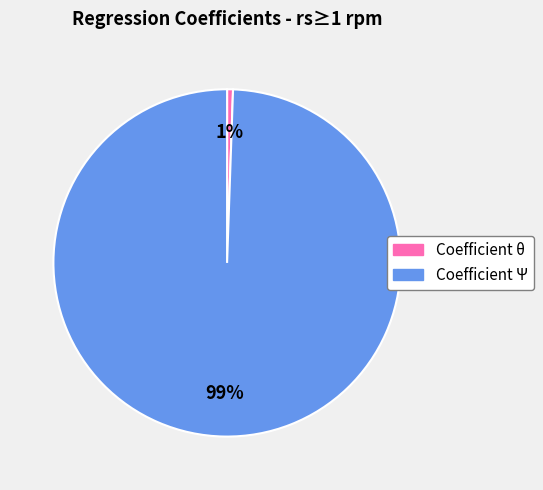

True or false: Coefficient Ψ accounts for 94% of the total.

False